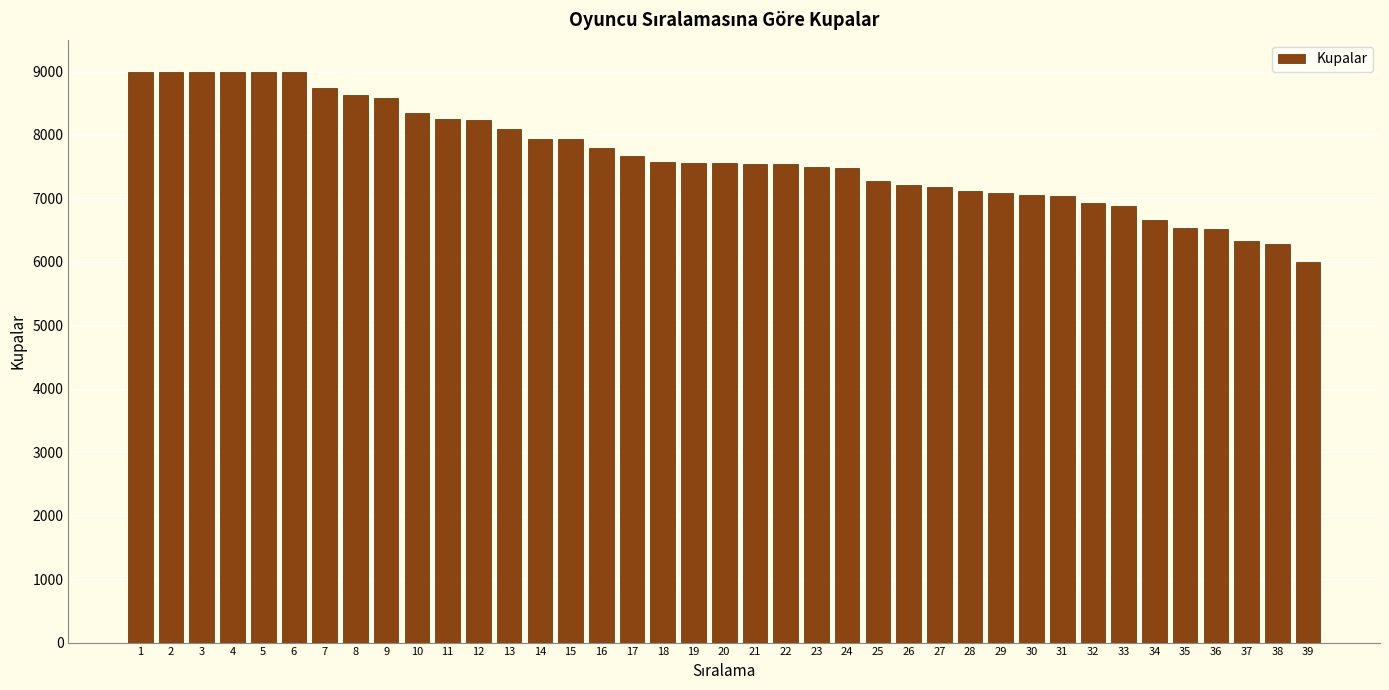

What is the value of the 8th bar from the left?

8629